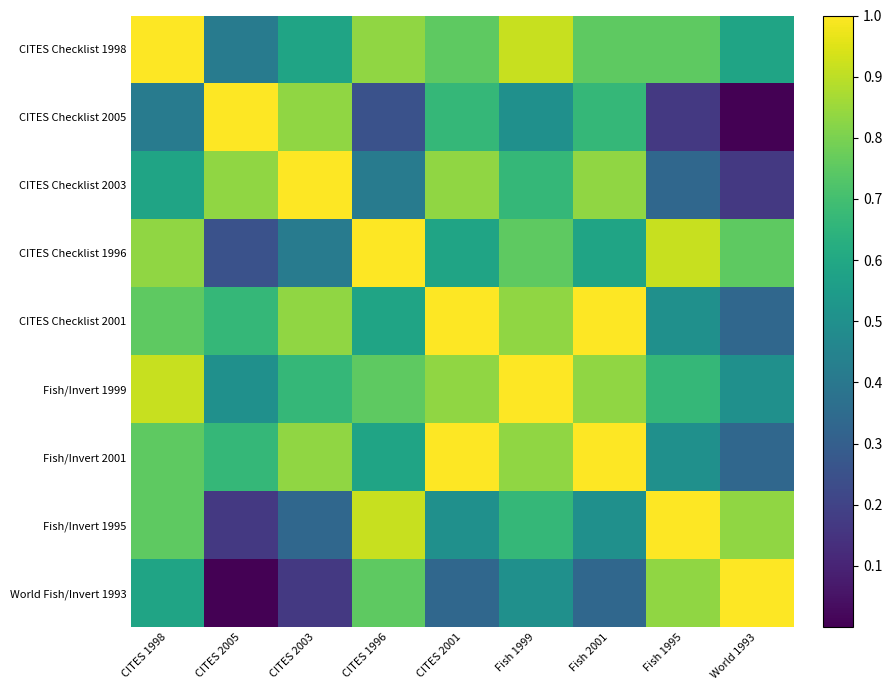

Which series has the largest total across all categories?

Fish/Invert 1999